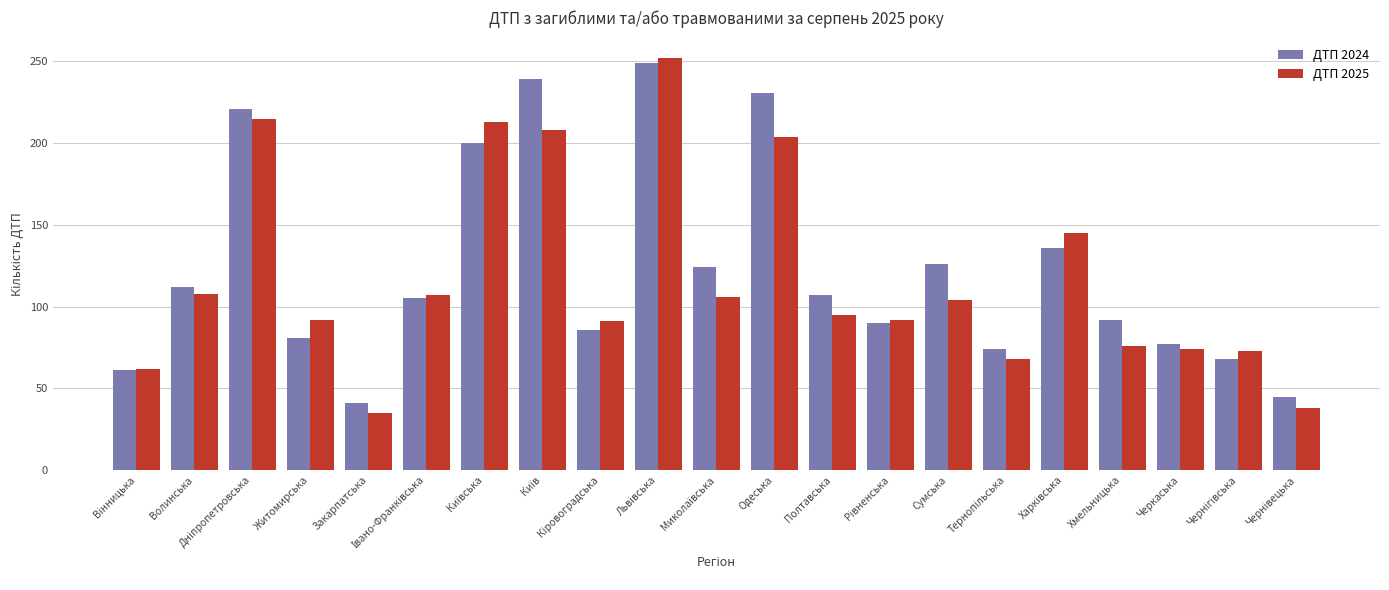

How many groups of bars are there?

21